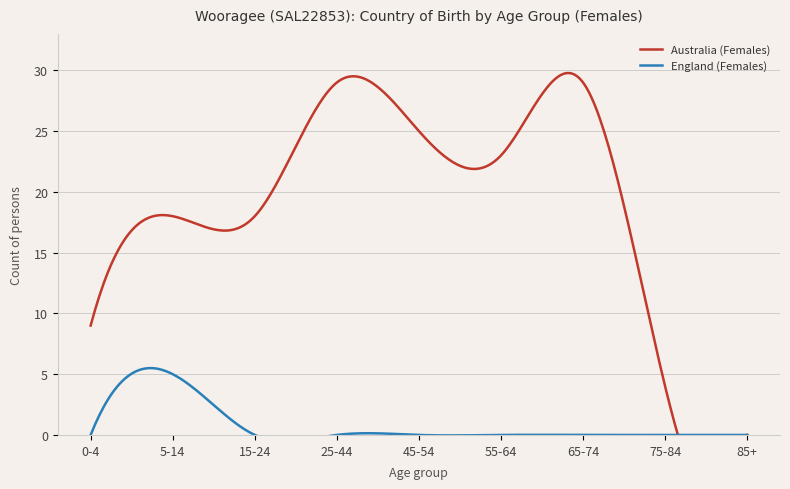

What is the sum of all England (Females) values?

5